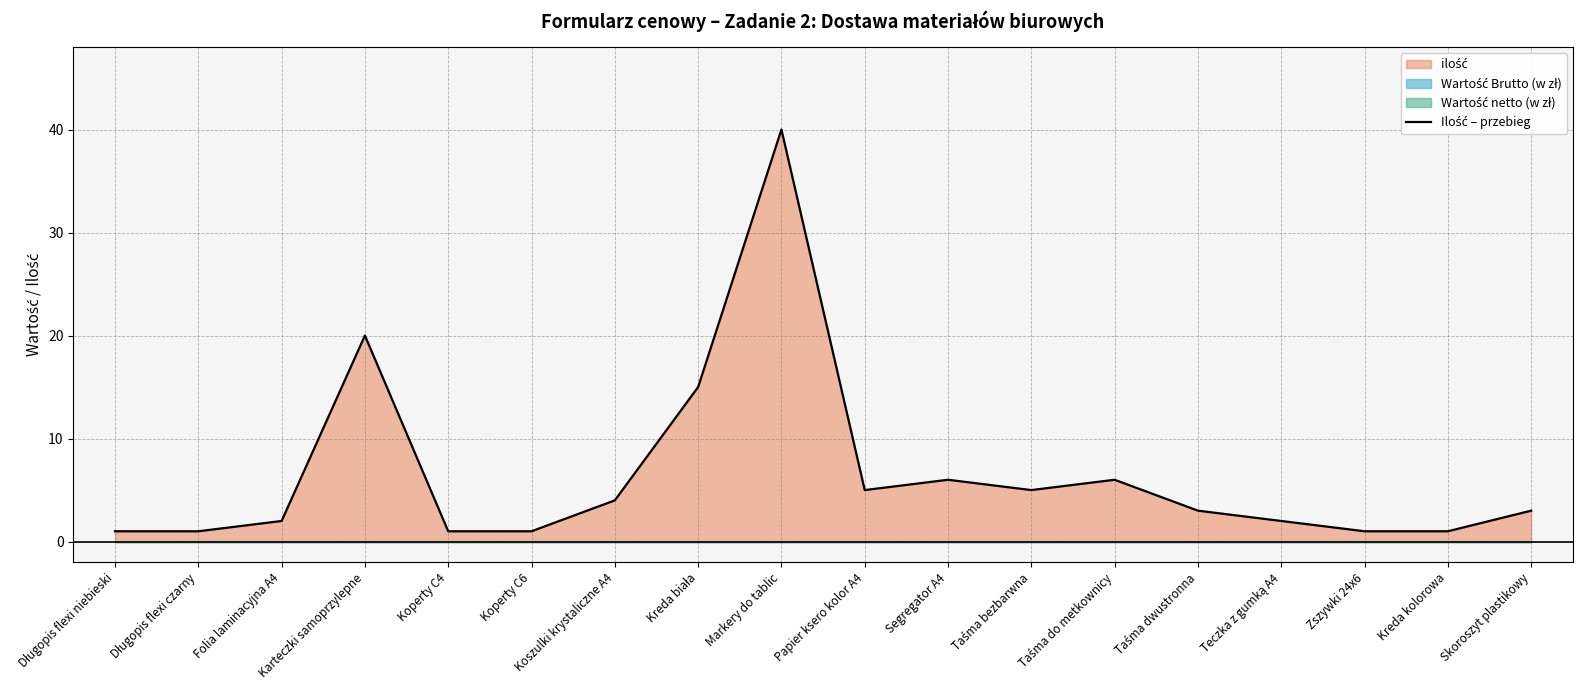

Rank the categories by value from highest to lowest.

Markery do tablic, Karteczki samoprzylepne, Kreda biała, Segregator A4, Taśma do metkownicy, Papier ksero kolor A4, Taśma bezbarwna, Koszulki krystaliczne A4, Taśma dwustronna, Skoroszyt plastikowy, Folia laminacyjna A4, Teczka z gumką A4, Długopis flexi niebieski, Długopis flexi czarny, Koperty C4, Koperty C6, Zszywki 24x6, Kreda kolorowa